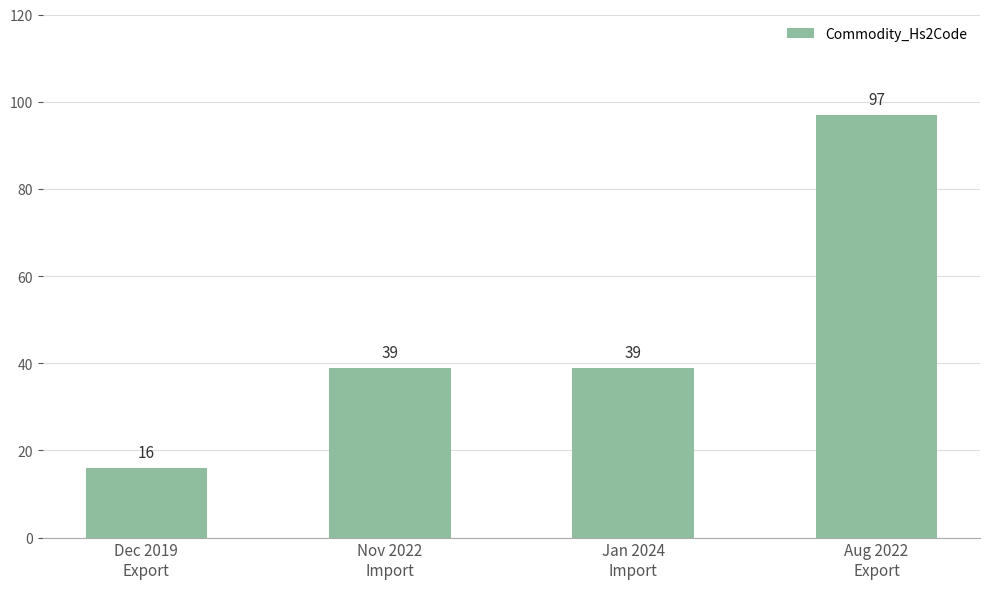

Approximately how many times larger is the value at Dec 2019
Export compared to Jan 2024
Import?

0.4